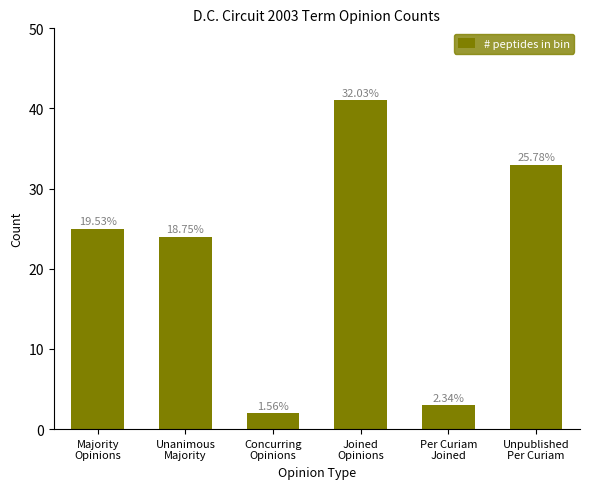

Reading left to right, what are all the values shown in this chart?

Majority
Opinions=25	Unanimous
Majority=24	Concurring
Opinions=2	Joined
Opinions=41	Per Curiam
Joined=3	Unpublished
Per Curiam=33